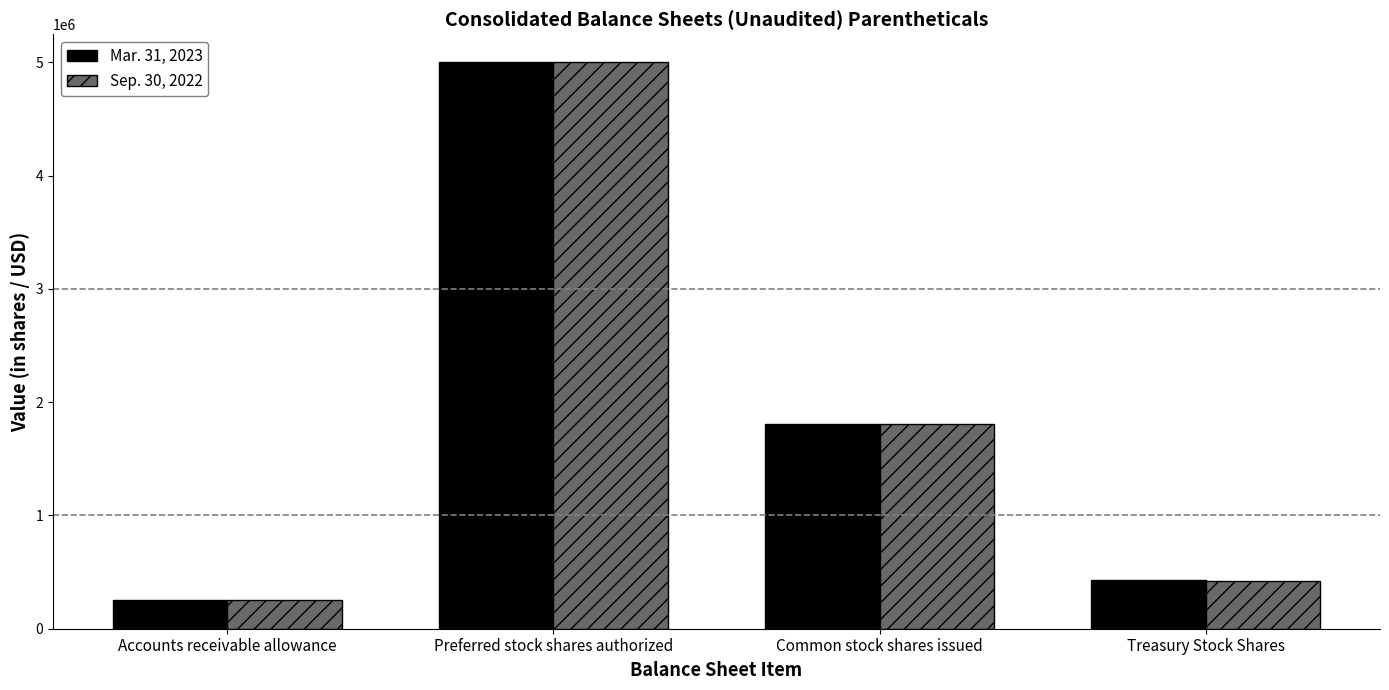

True or false: Mar. 31, 2023 has a value of 5000000 at Preferred stock shares authorized.

True